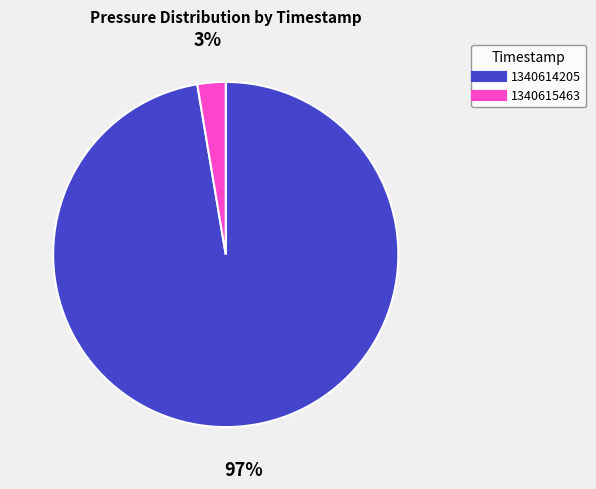

What percentage is the 1340615463 slice, to the nearest percent?

3%